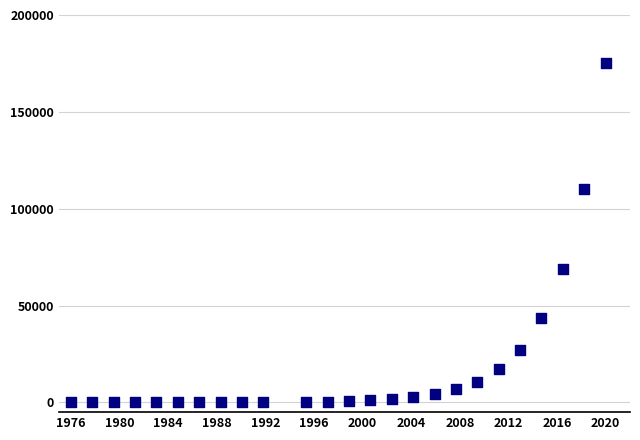

What Y value in the scatter plot is closest to 87500?

69139.1